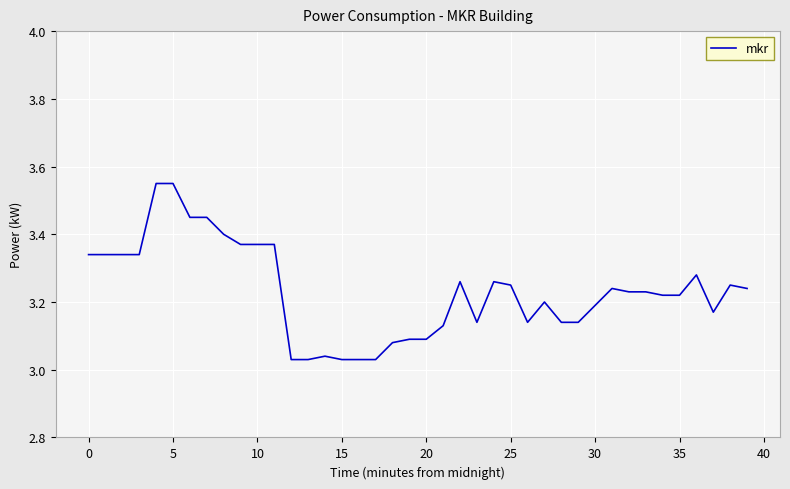

What is the average value?

3.2